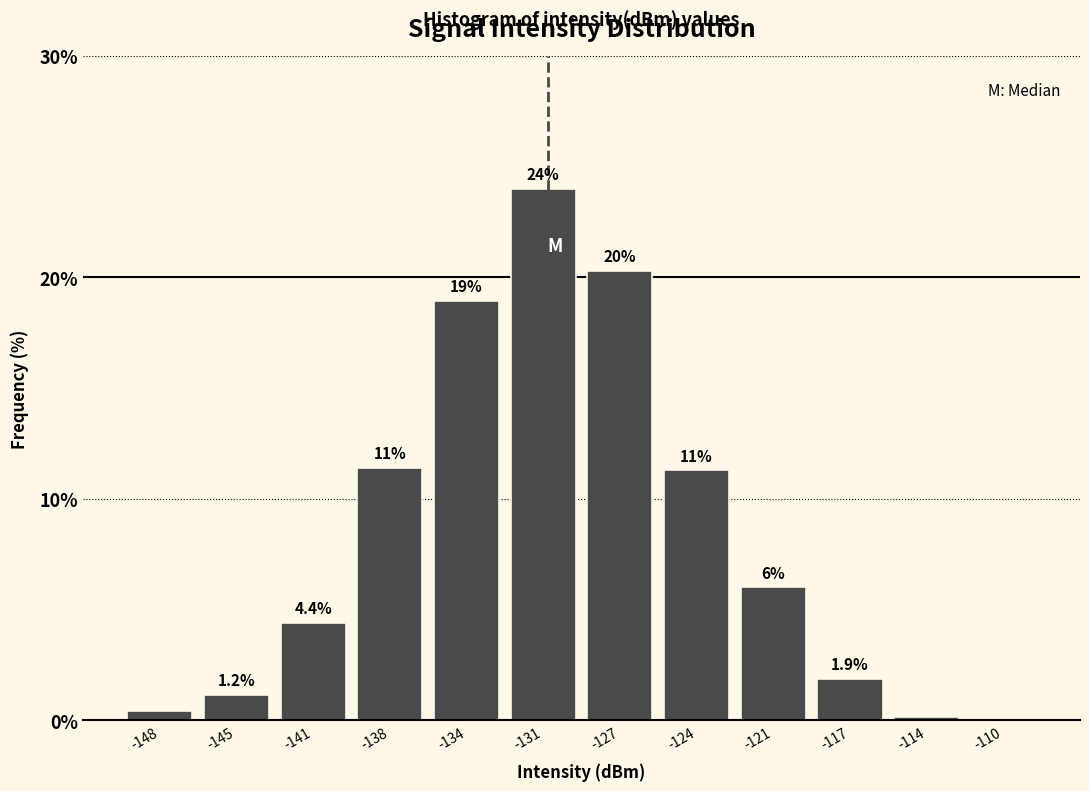

The value at -117 is 1.9. True or false?

True